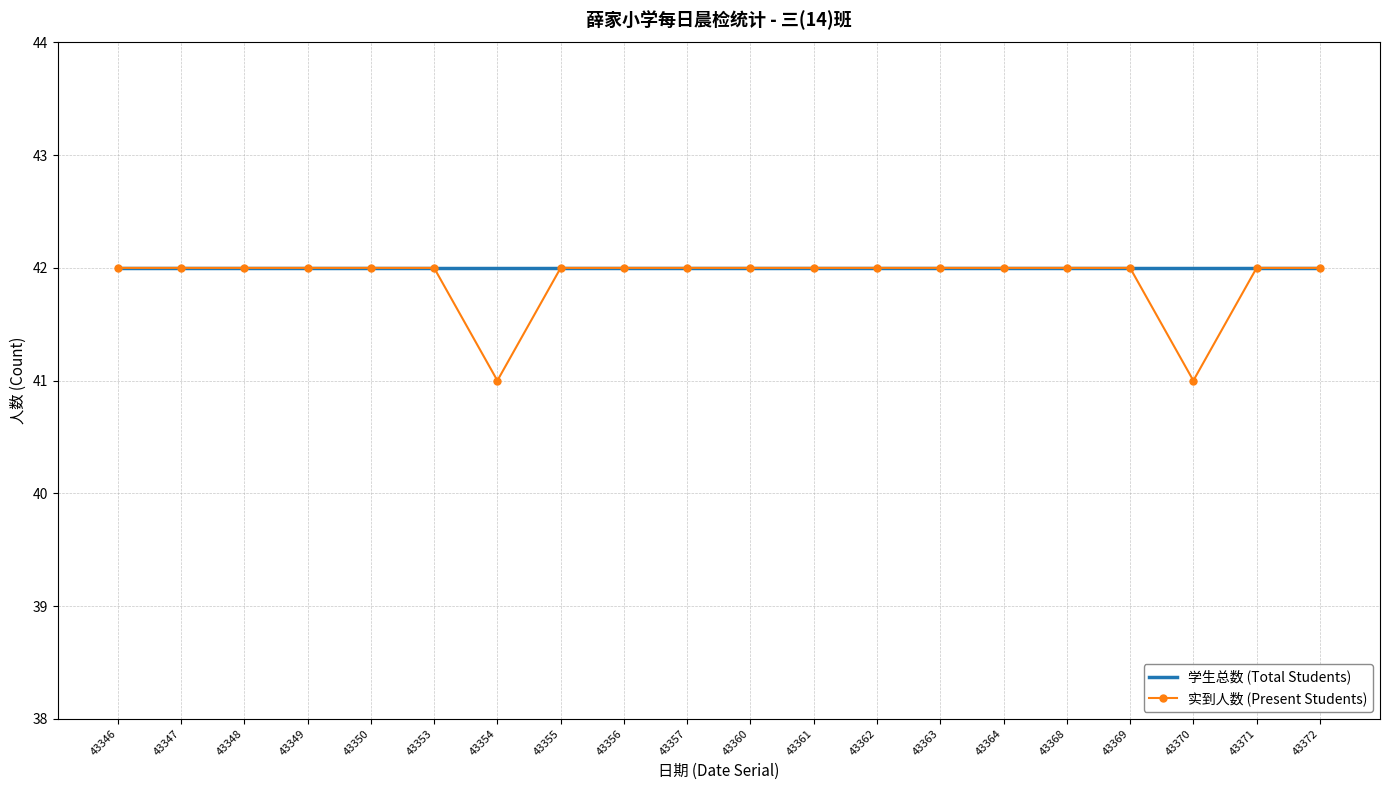

What is the average value of the 学生总数 (Total Students) series?

42